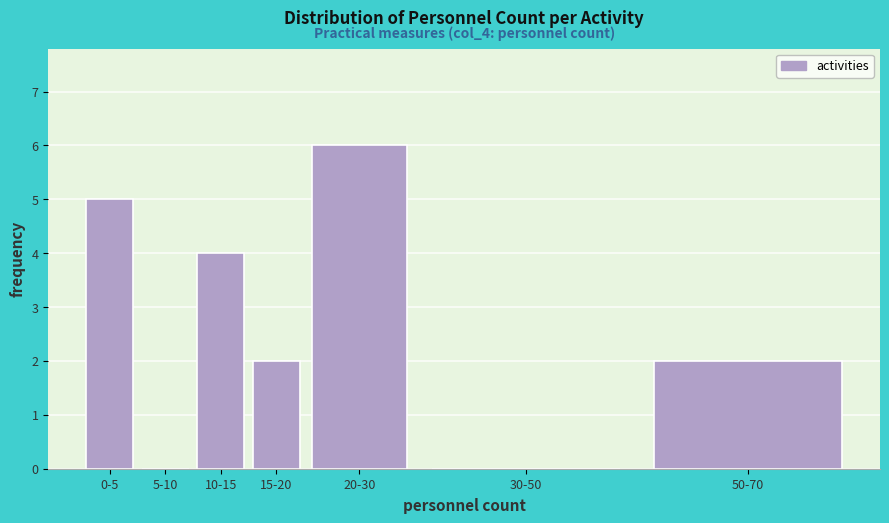

Reading left to right, list all the values displayed in this chart.

0-5=5	5-10=0	10-15=4	15-20=2	20-30=6	30-50=0	50-70=2